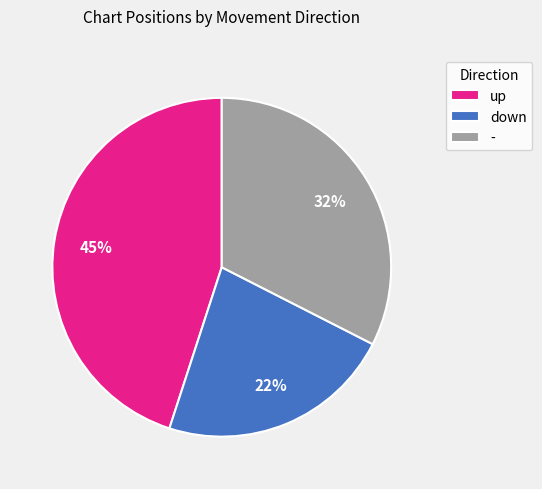

Do - and down together represent more than half of the pie?

Yes